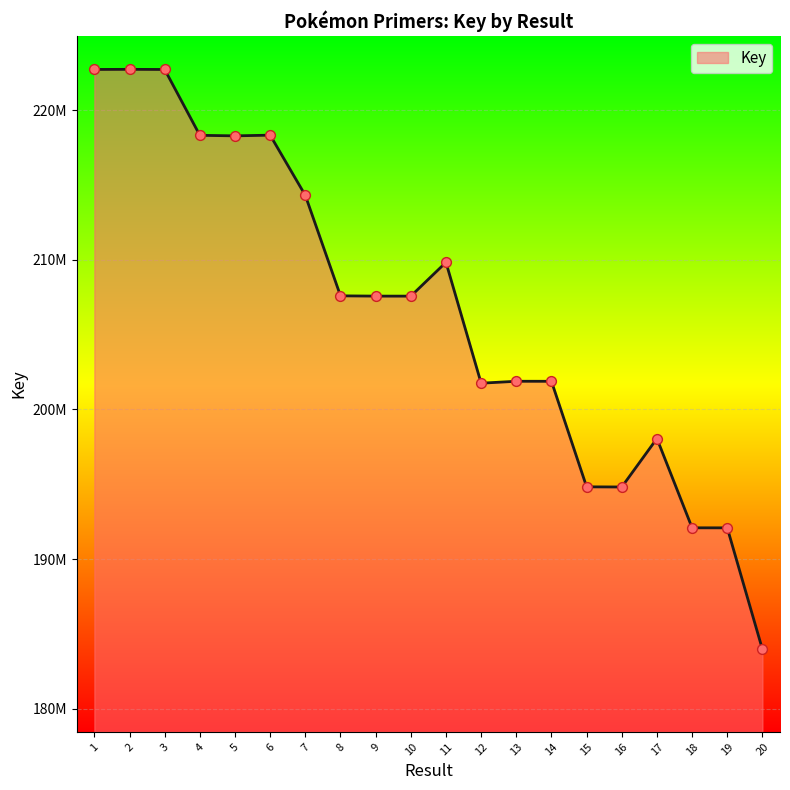

Does the chart have visible grid lines?

Yes